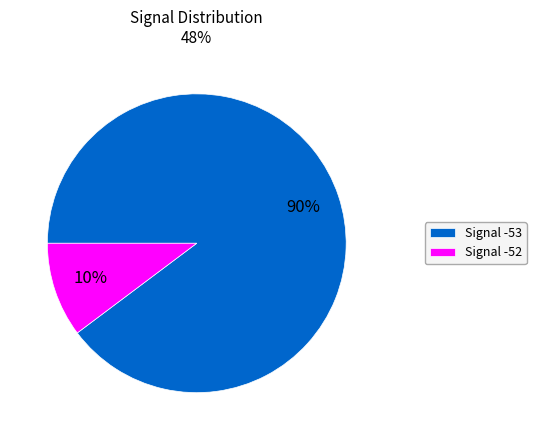

To the nearest percent, what is the combined percentage of Signal -53 and Signal -52?

100%